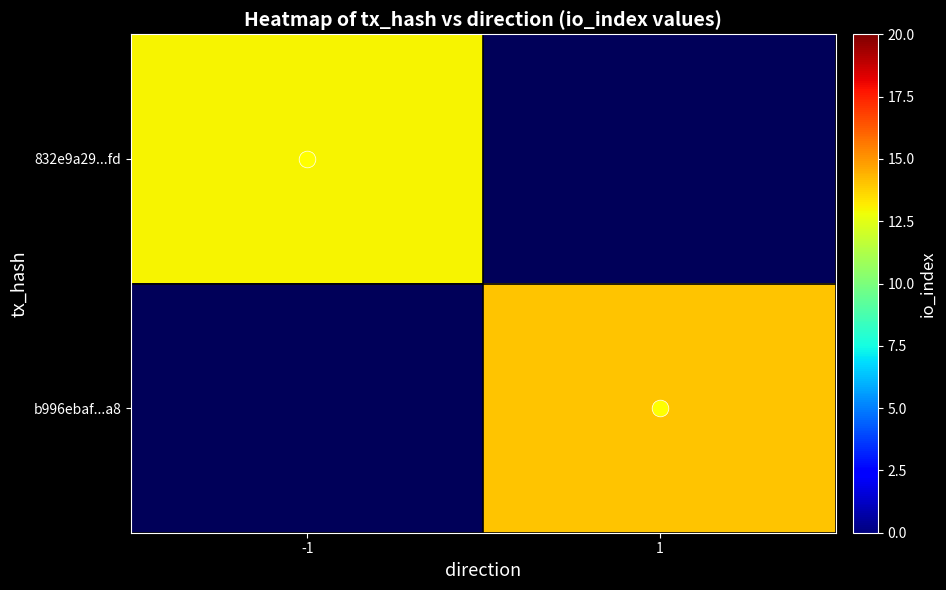

Rank the series by their average value, from lowest to highest.

832e9a29...fd, b996ebaf...a8